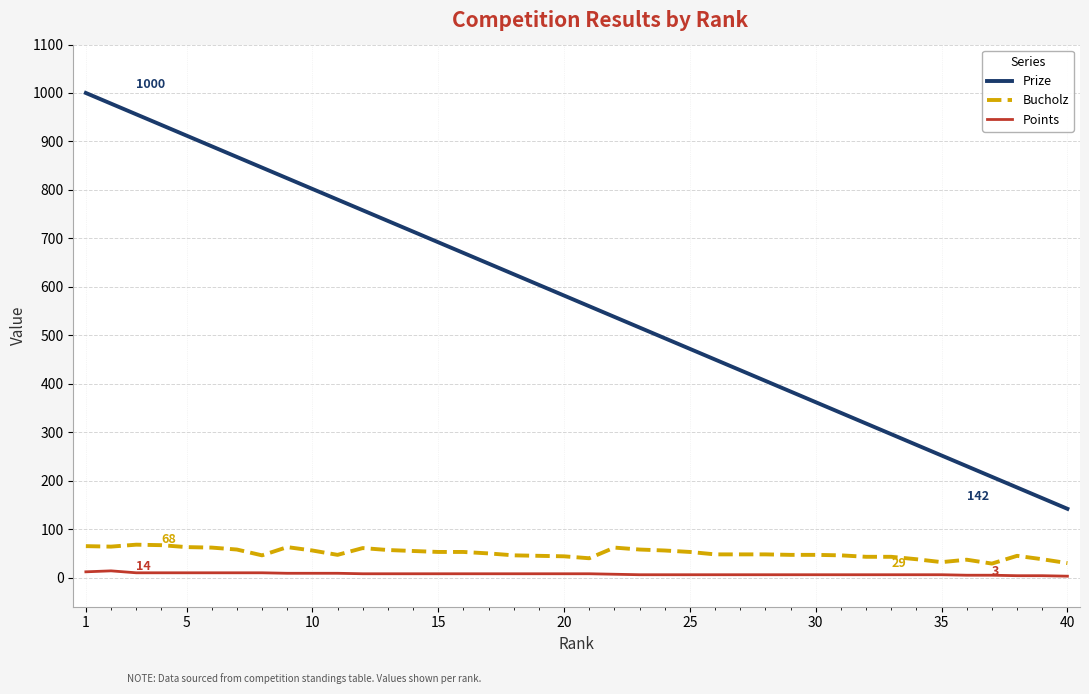

What is the difference between the maximum and minimum values in the Bucholz series?

39